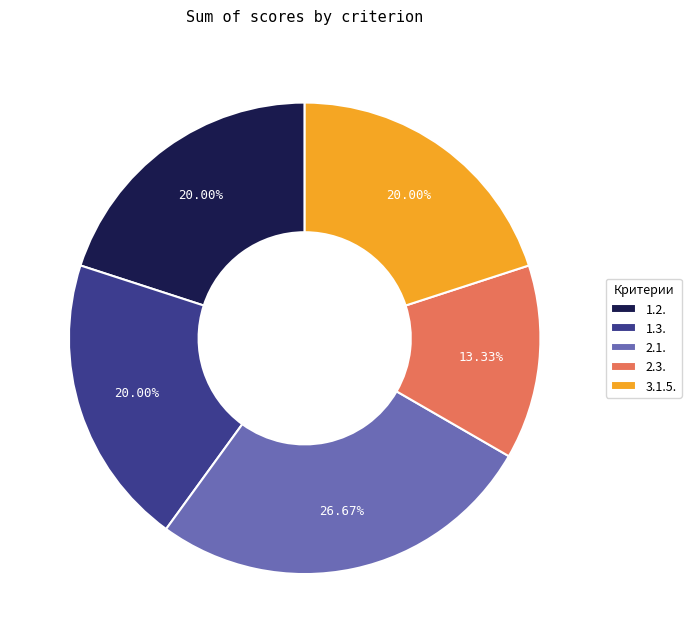

To the nearest percent, what portion does 3.1.5. represent?

20%